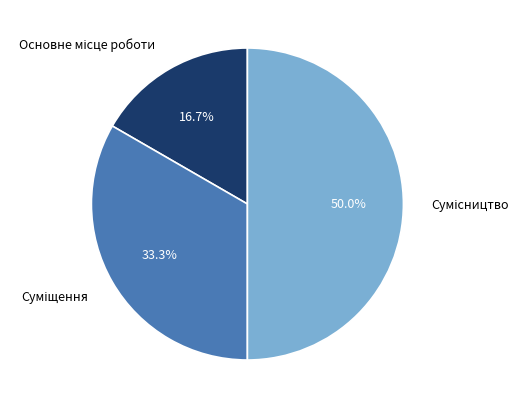

Which category has the biggest portion of the pie?

Сумісництво